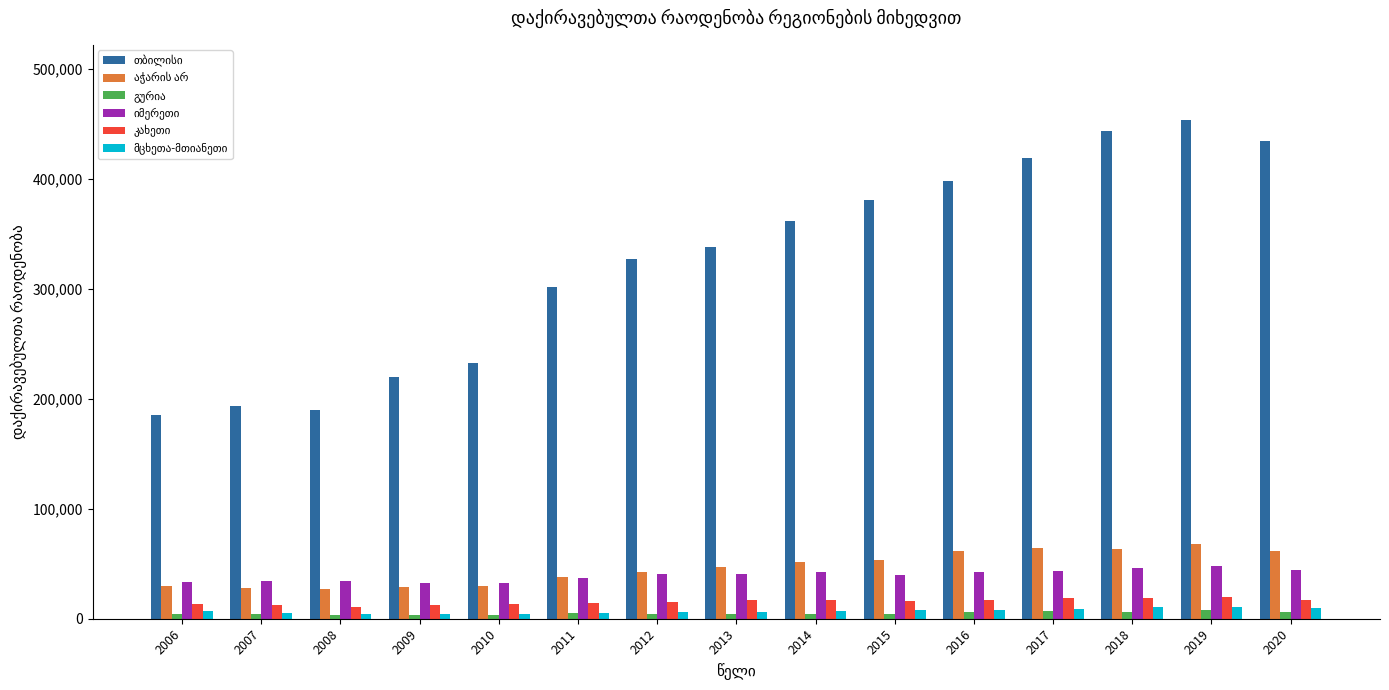

At how many categories does at least one series exceed 403894?

4